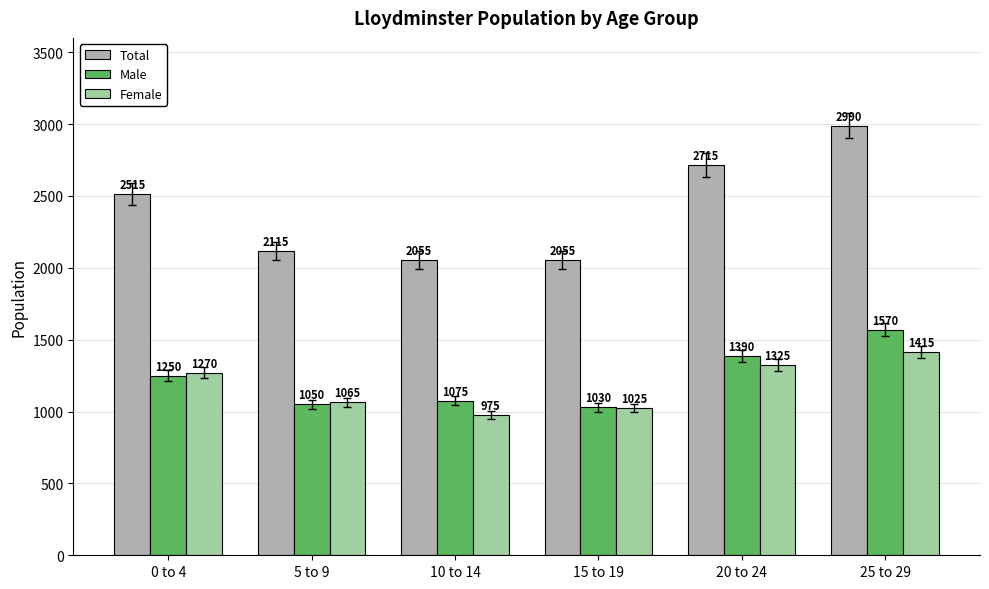

What is the label of the 1st bar from the right?

25 to 29